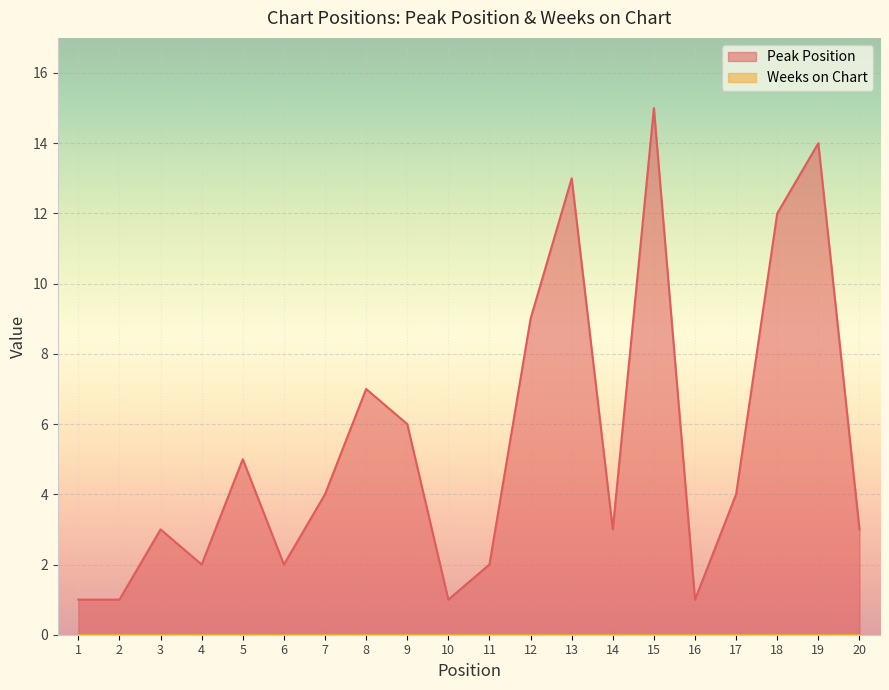

Which label corresponds to the smallest value in the chart?

1